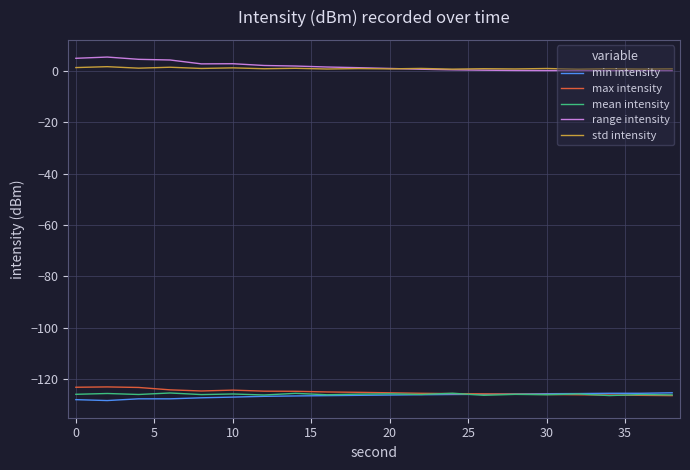

What is the minimum value for max intensity?

-126.4